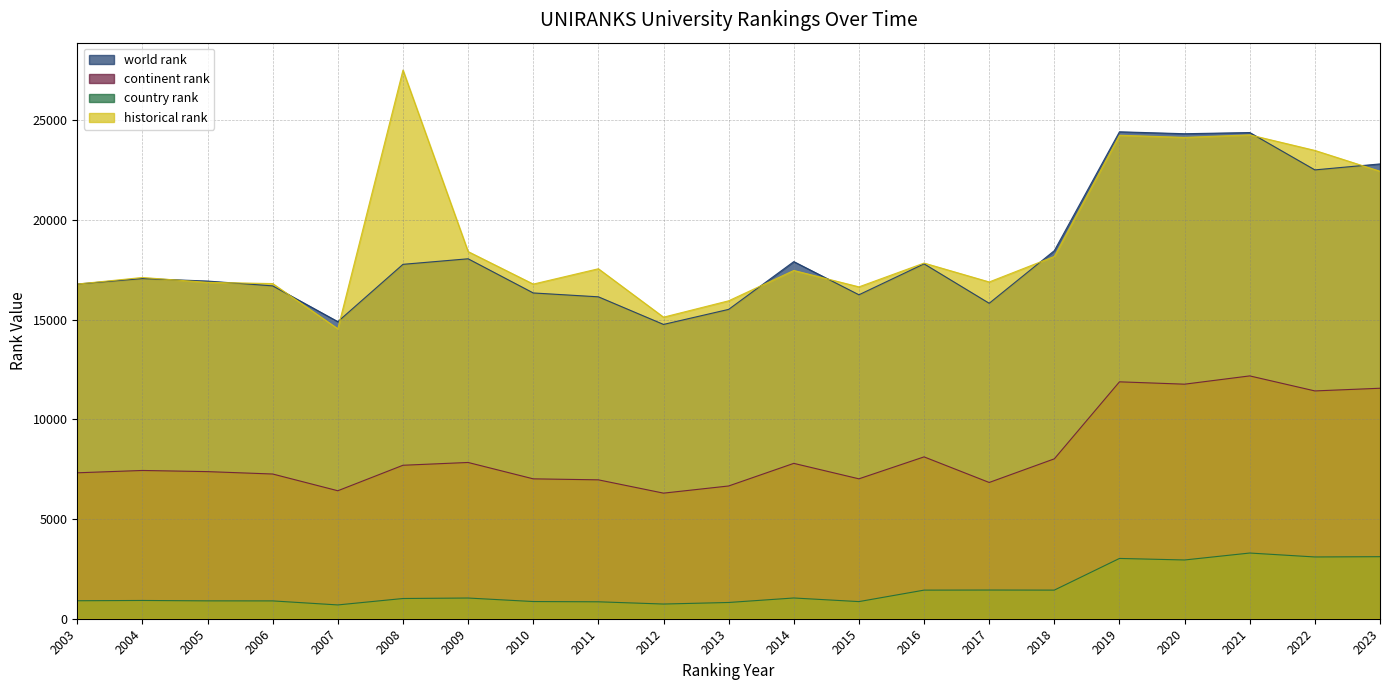

What is the approximate value of continent rank at 2013, to the nearest 50?

6650